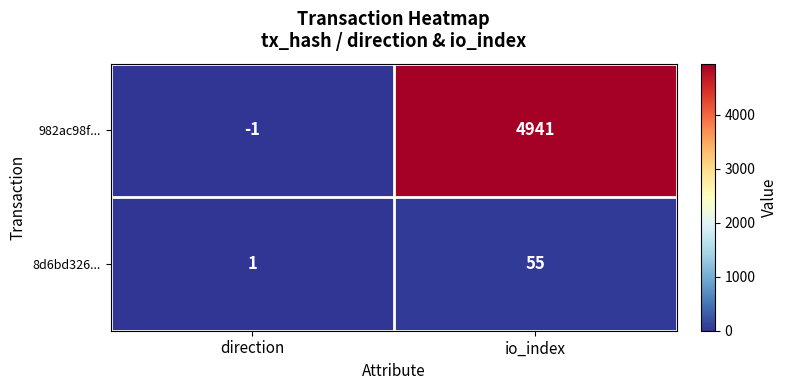

Which series has the widest spread of values?

982ac98f...